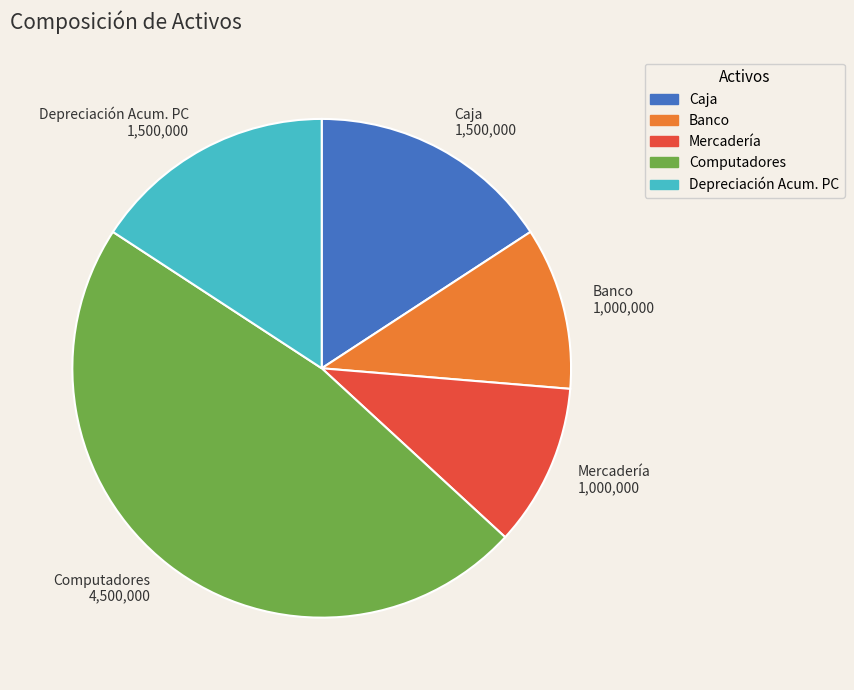

Is there a majority slice in this chart?

No